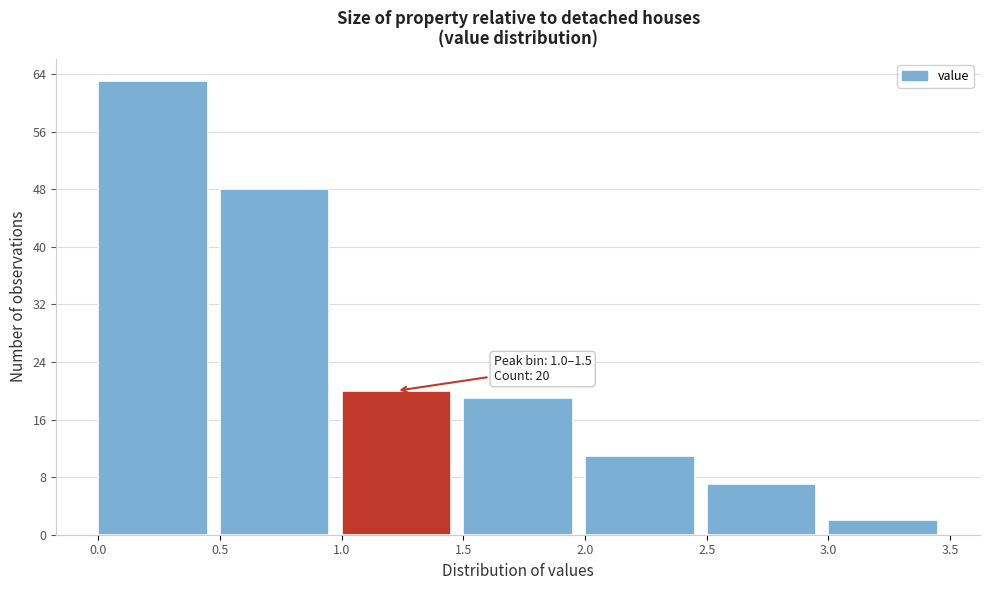

Over which range of the x-axis is the bar tallest?

0.0 to 0.5